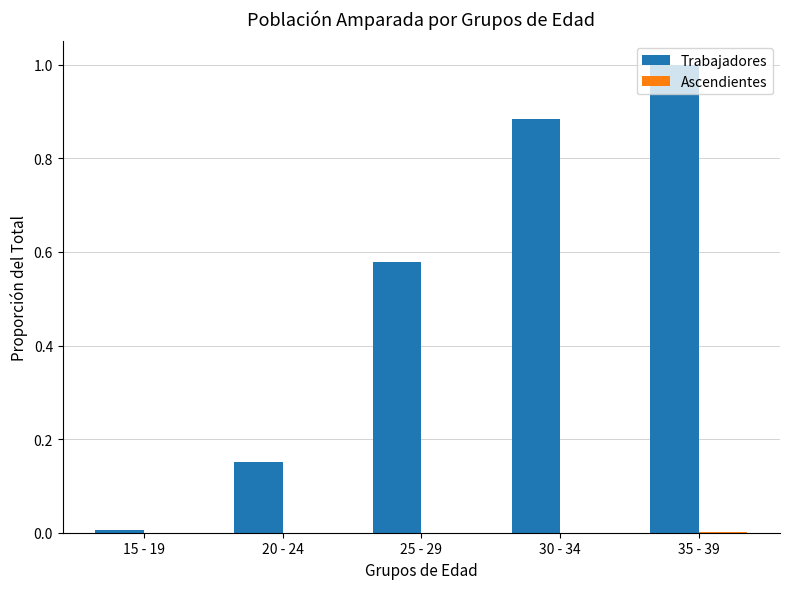

How many groups of bars are there?

5